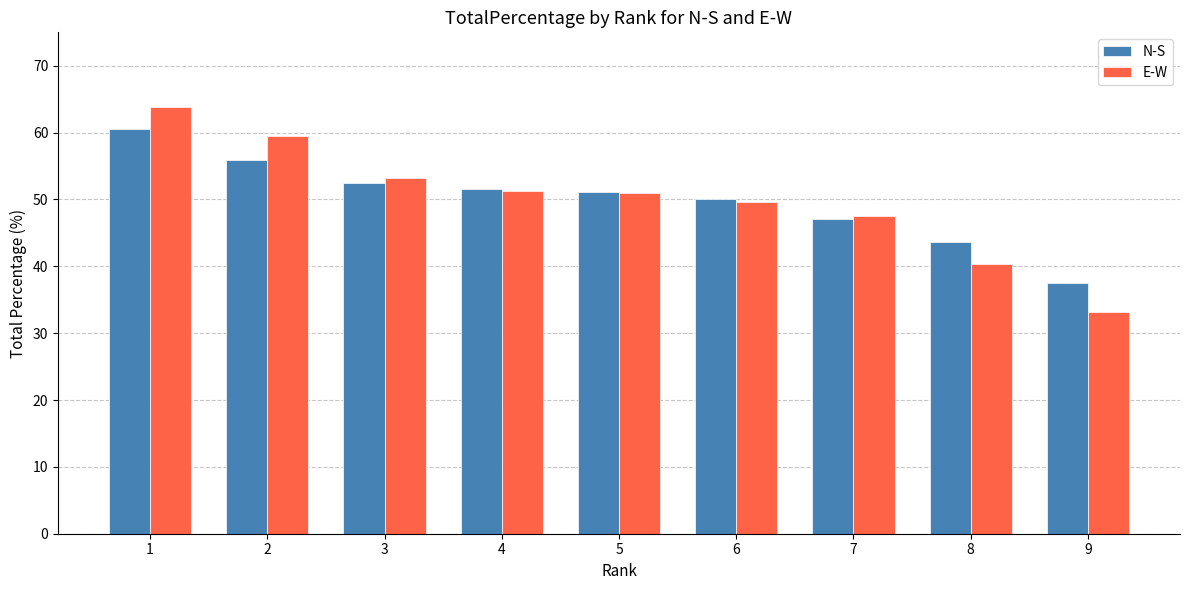

Read the E-W value at 8.

40.4